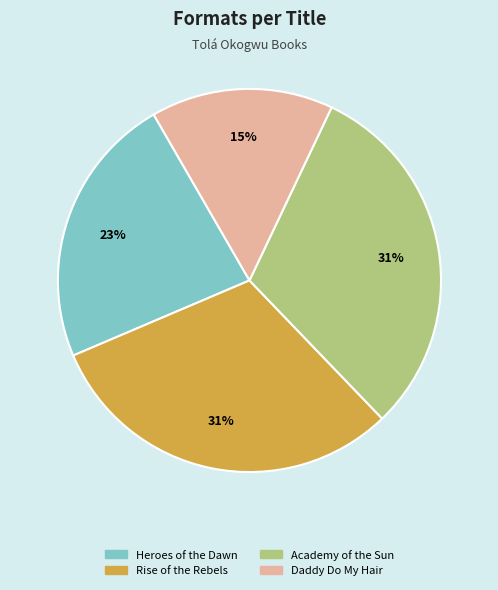

To the nearest percent, what is the average slice percentage?

25%